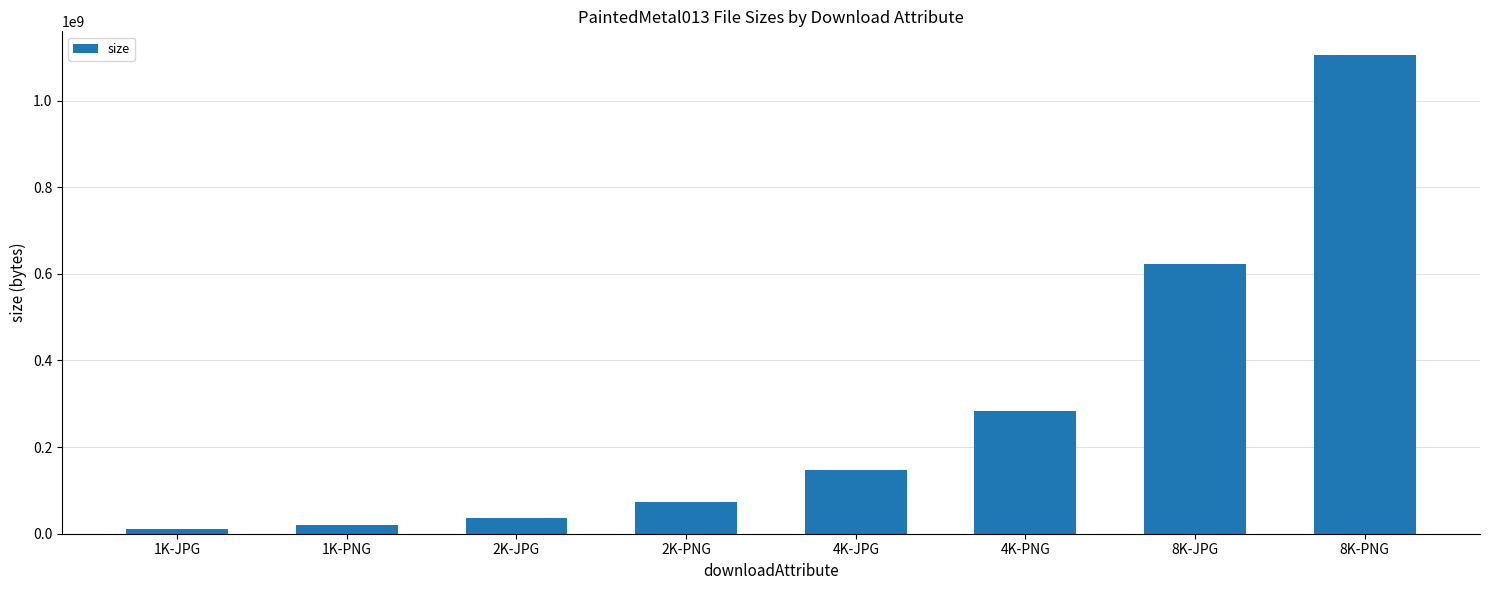

What is the change in value from 2K-PNG to 8K-JPG?

+550832527